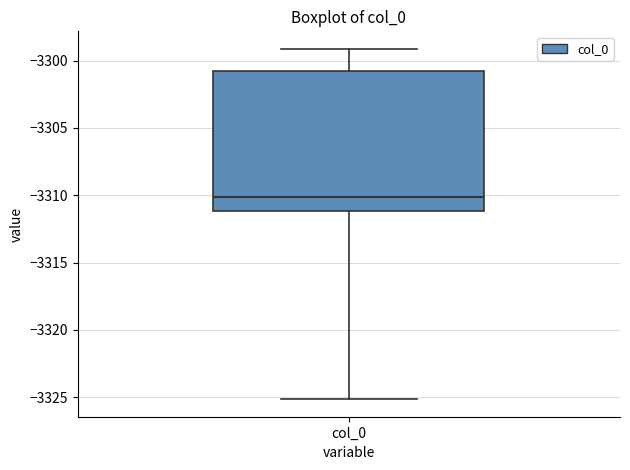

Transcribe this box plot: give where the median line is, the range the box spans, and where the two whiskers end, as read against the y-axis. The values are not printed on the chart, so give them approximately, as read against the axis.

median -3310, box -3311 to -3301, whiskers -3325 to -3299